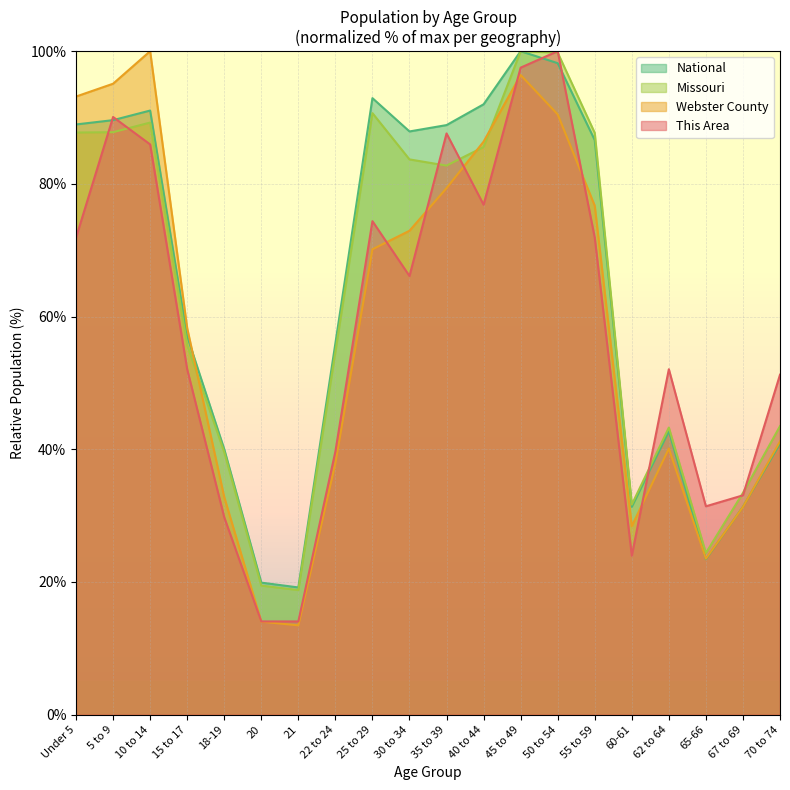

What is the spread (max minus min) of values at 18-19?

10.3